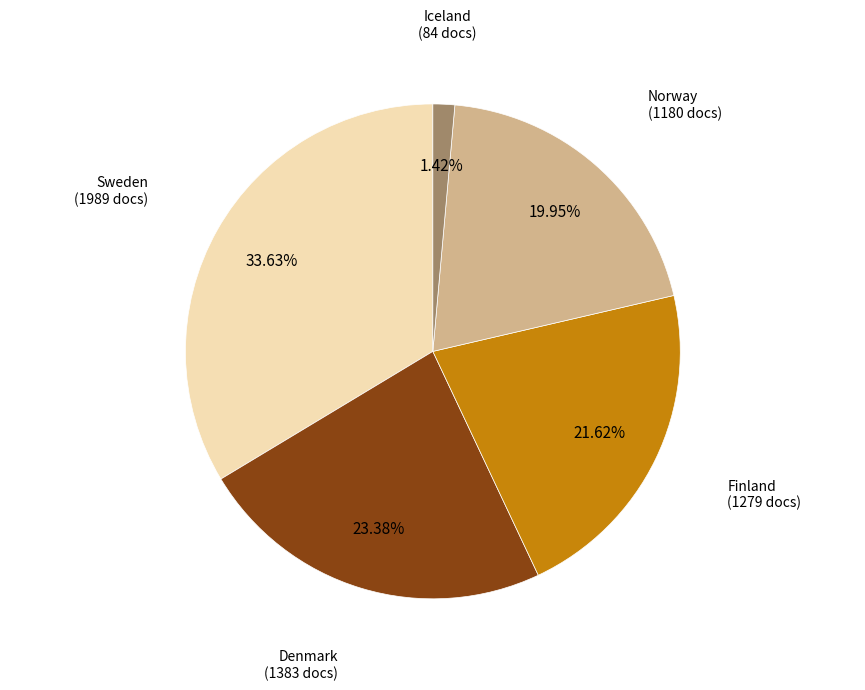

Is there a majority slice in this chart?

No